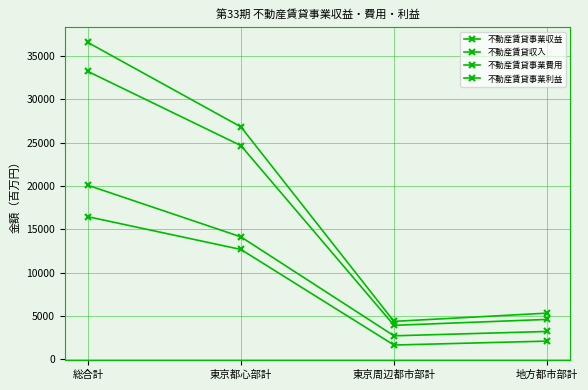

What is the difference between the maximum and minimum values in the 不動産賃貸事業利益 series?

14802